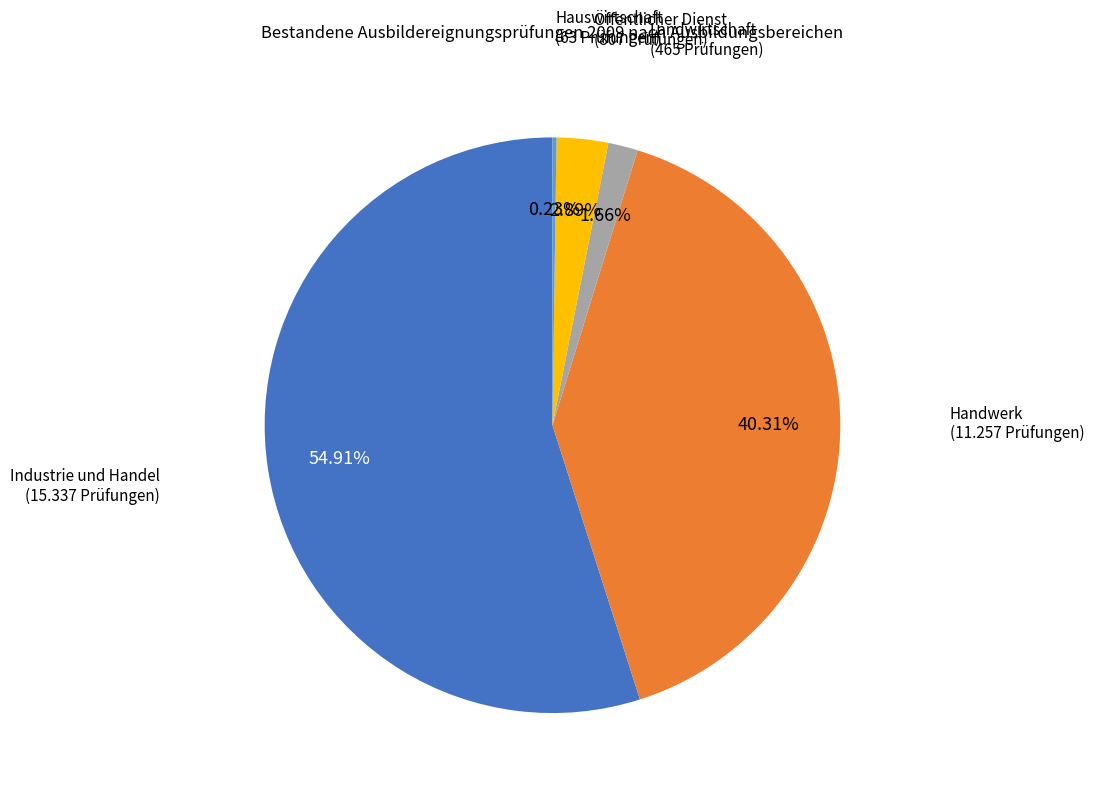

True or false: Industrie und Handel accounts for 55% of the total.

True